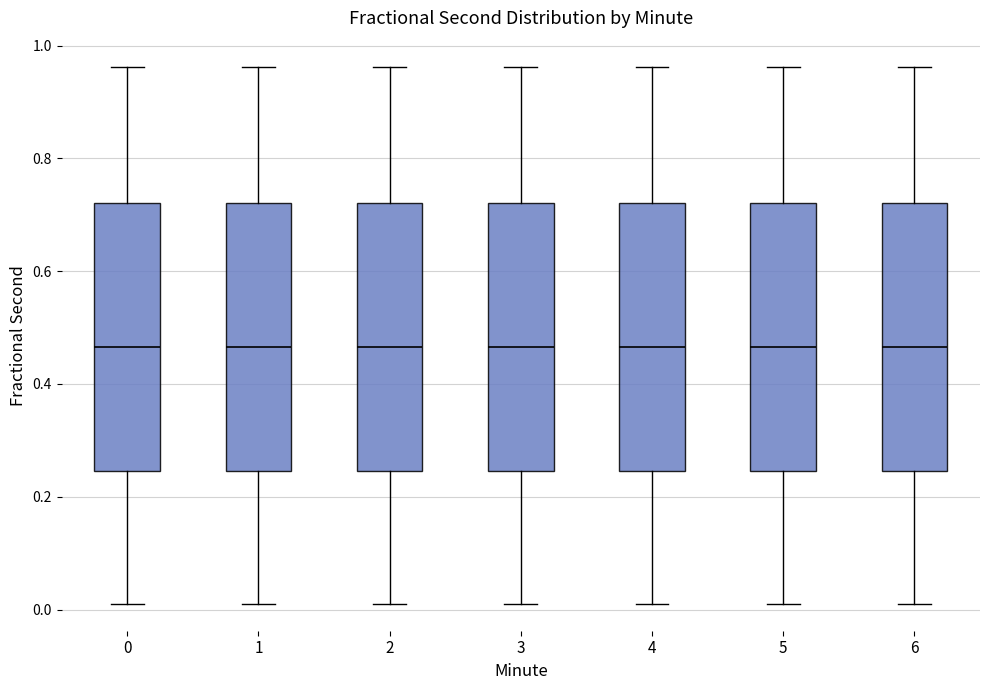

Reading left to right, transcribe this box plot: for each box, give where its median line is, the range the box spans, and where its two whiskers end, as read against the y-axis. The values are not printed on the chart, so give them approximately, as read against the axis.

0: median 0.46, box 0.24 to 0.72, whiskers 0.02 to 0.96
1: median 0.46, box 0.24 to 0.72, whiskers 0.02 to 0.96
2: median 0.46, box 0.24 to 0.72, whiskers 0.02 to 0.96
3: median 0.46, box 0.24 to 0.72, whiskers 0.02 to 0.96
4: median 0.46, box 0.24 to 0.72, whiskers 0.02 to 0.96
5: median 0.46, box 0.24 to 0.72, whiskers 0.02 to 0.96
6: median 0.46, box 0.24 to 0.72, whiskers 0.02 to 0.96